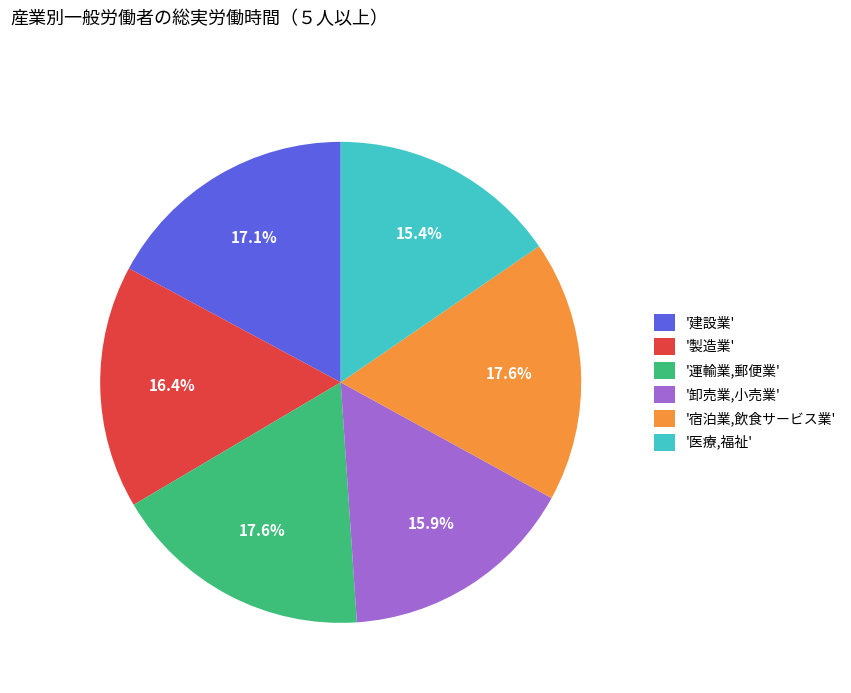

What is the ratio of the value at '建設業' to the value at '卸売業,小売業'?

1.1